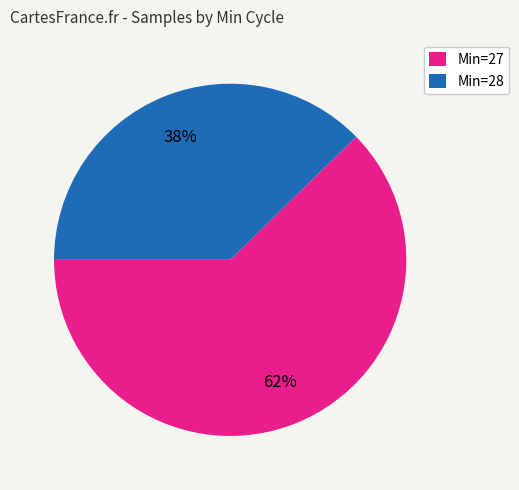

What is the largest slice in the pie chart?

Min=27